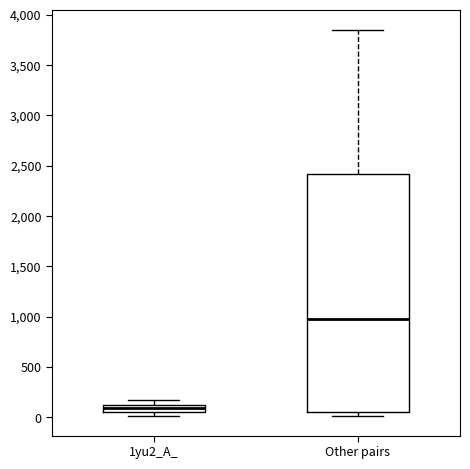

Comparing the boxes themselves (not the whiskers), which one is the tallest?

Other pairs